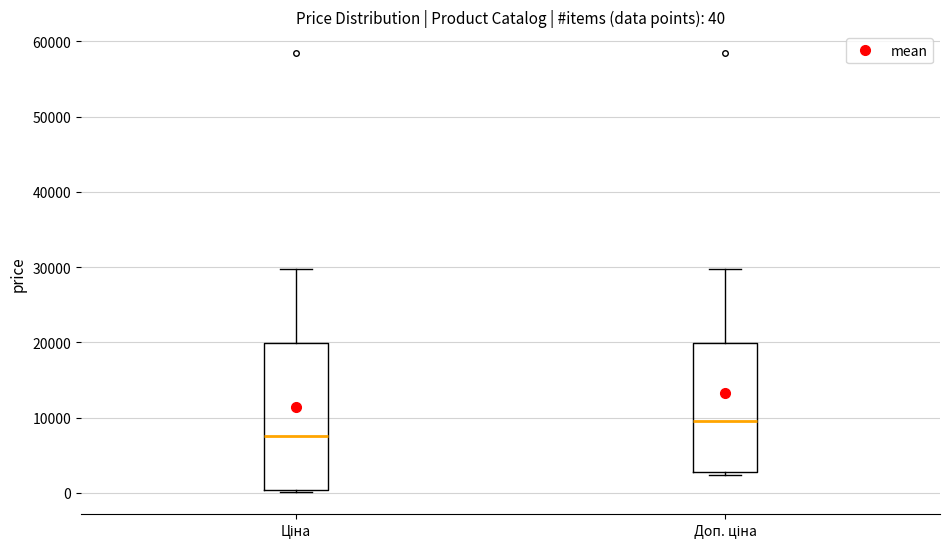

Comparing the boxes themselves (not the whiskers), which one is the tallest?

Ціна